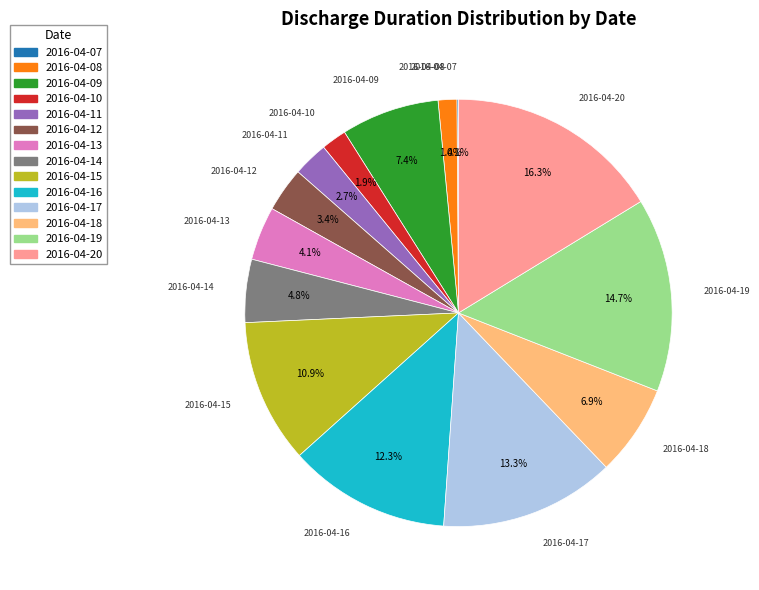

Is it true that 2016-04-10 is 2% of the pie?

True